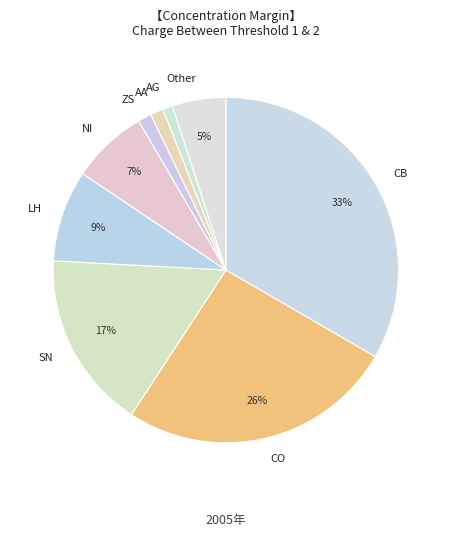

Does LH represent more than half of the total?

No